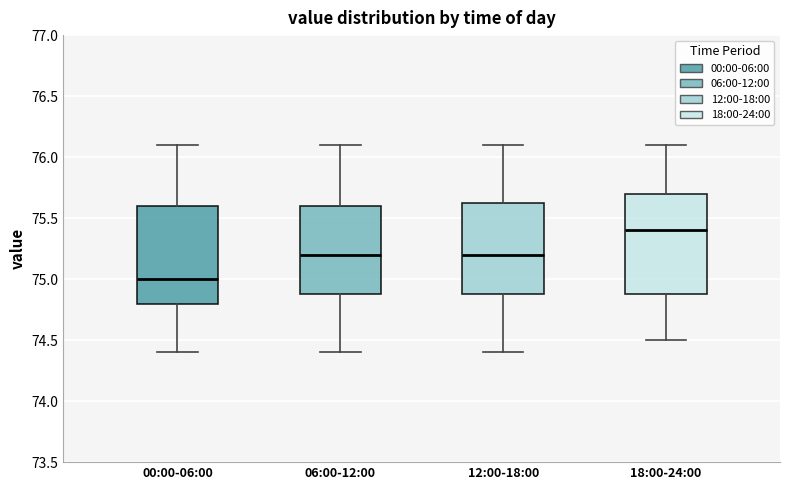

Which box has the lowest median line?

00:00-06:00